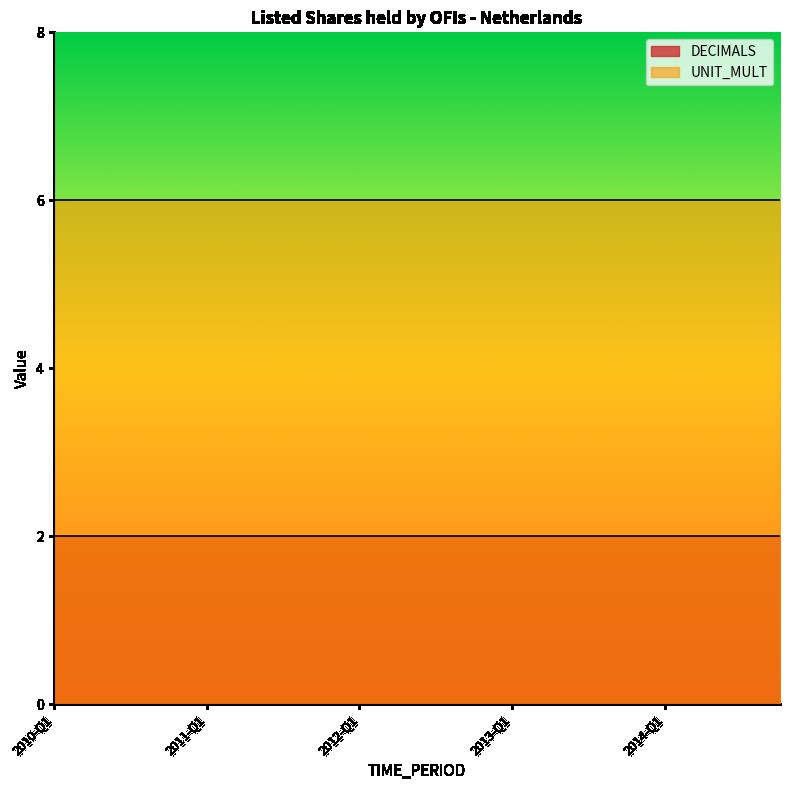

What is the smallest value displayed?

2